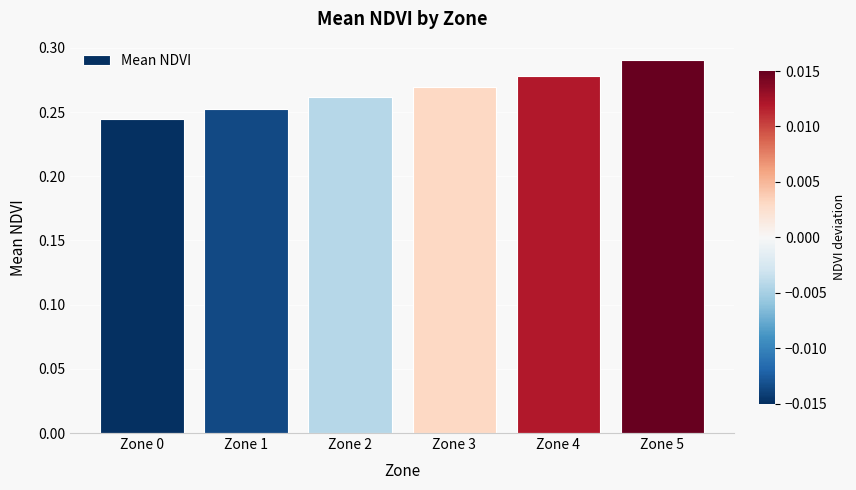

Which category has the highest value across all series?

Zone 5